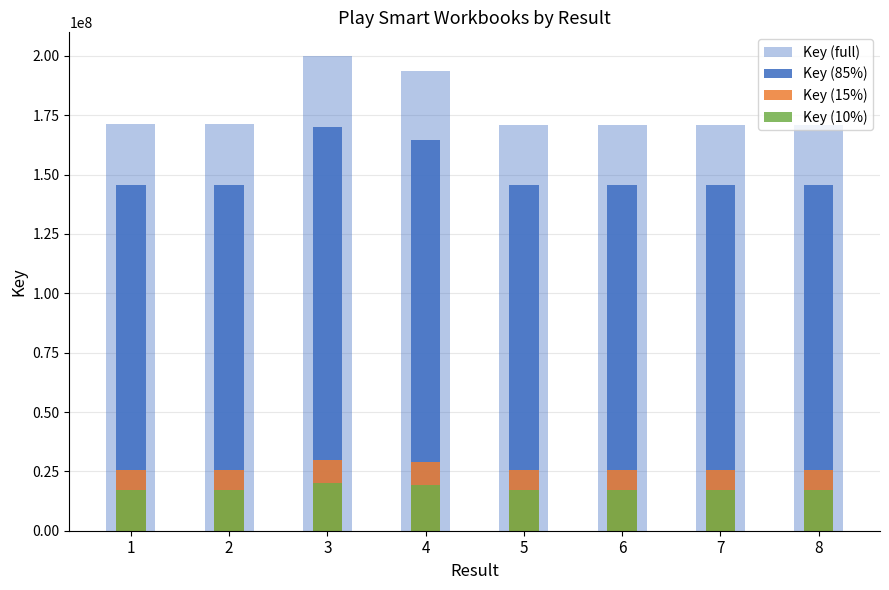

What is the sum of all Key (85%) values?

1207289446.2